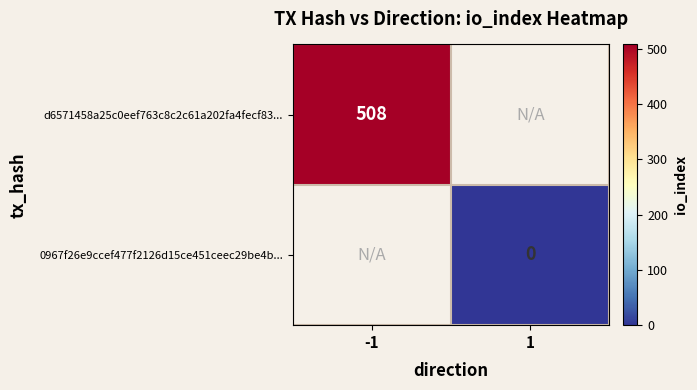

What is the maximum value shown in the chart?

508.0